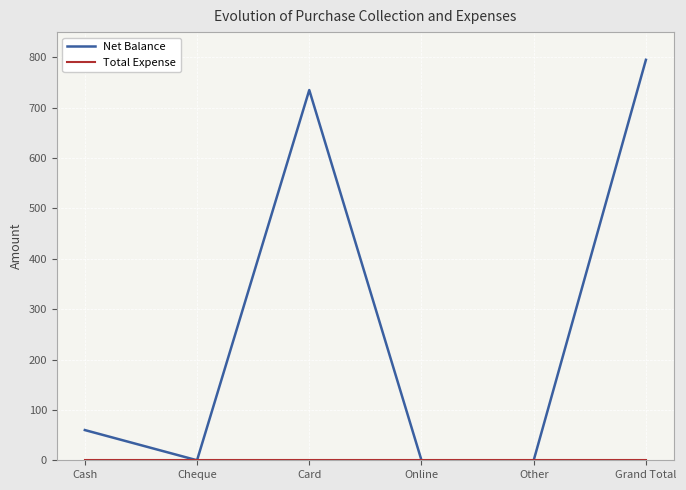

How many lines are shown in the chart?

2